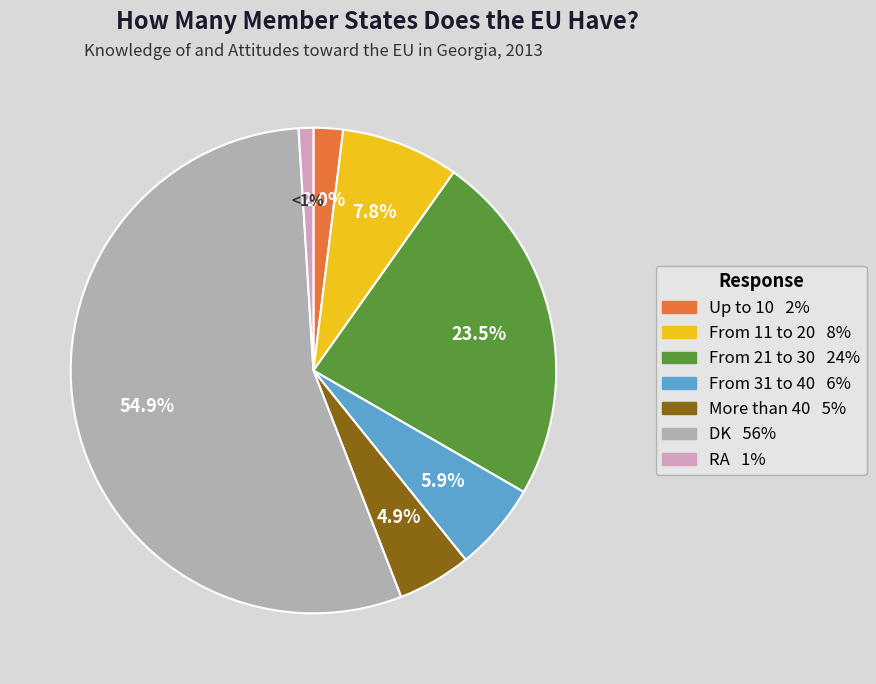

Which category has the biggest portion of the pie?

DK